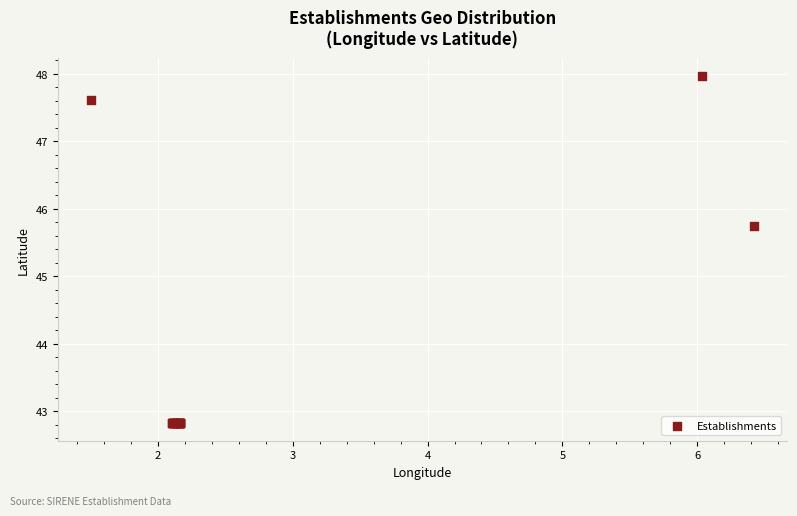

What Y value in the scatter plot is closest to 45?

45.7